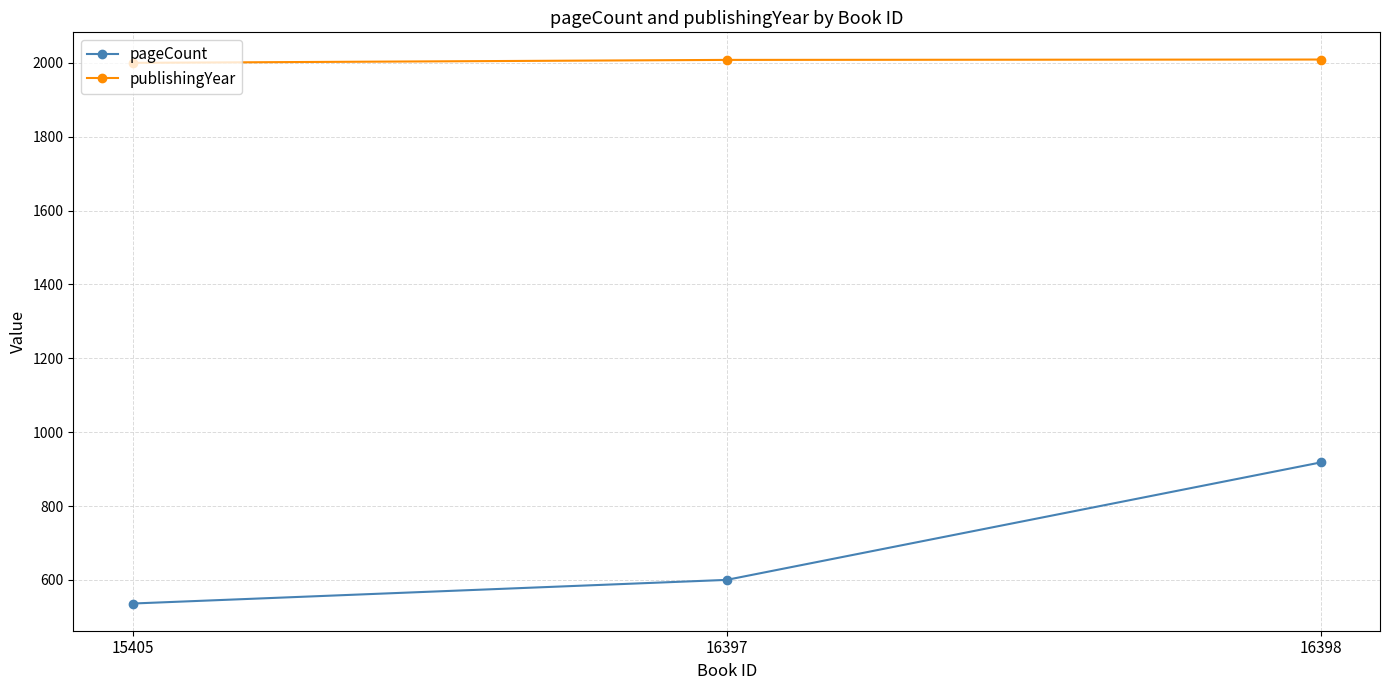

What are all the series names shown in the legend?

pageCount, publishingYear